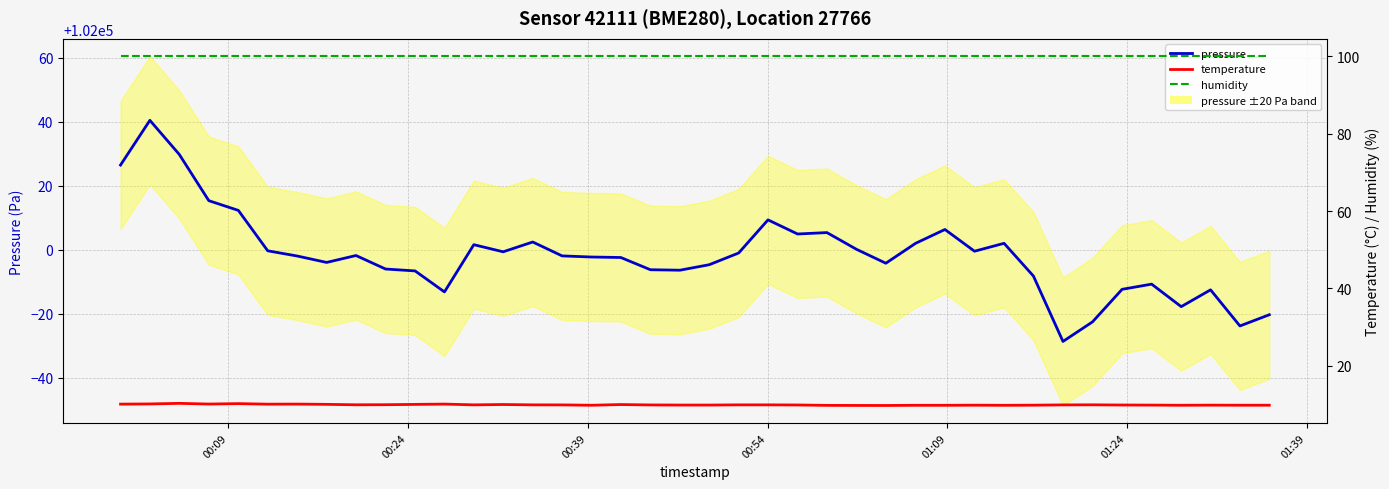

At how many categories does at least one series exceed 97091?

40